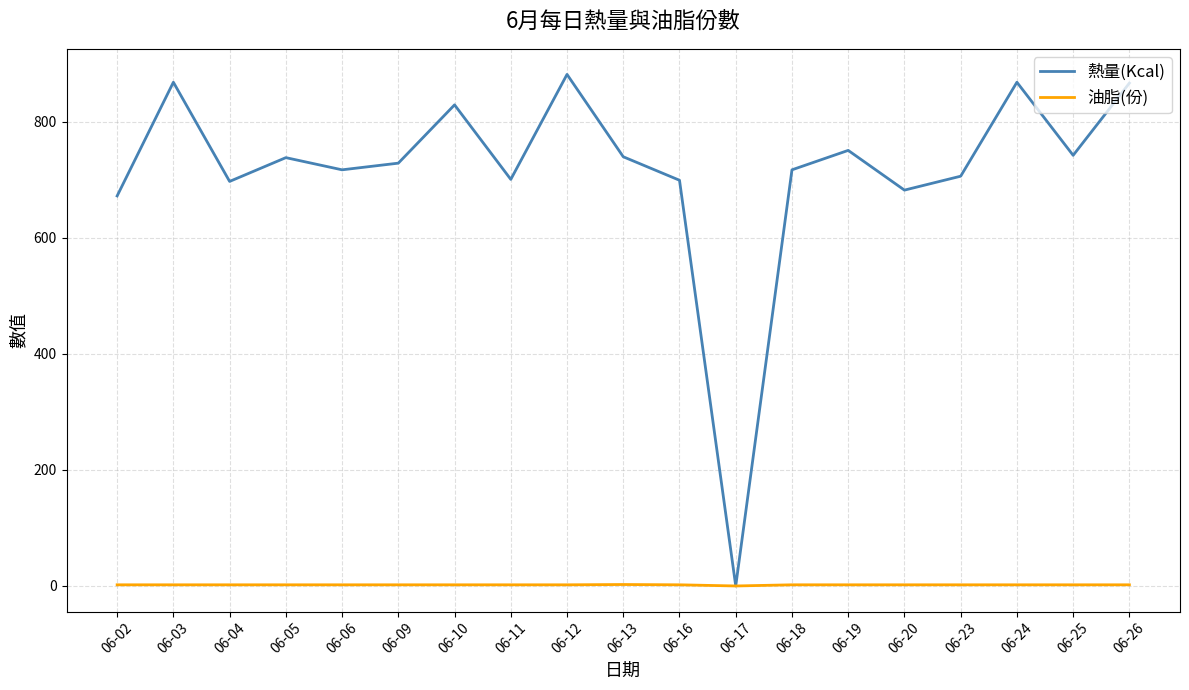

Which series has the largest total across all categories?

熱量(Kcal)